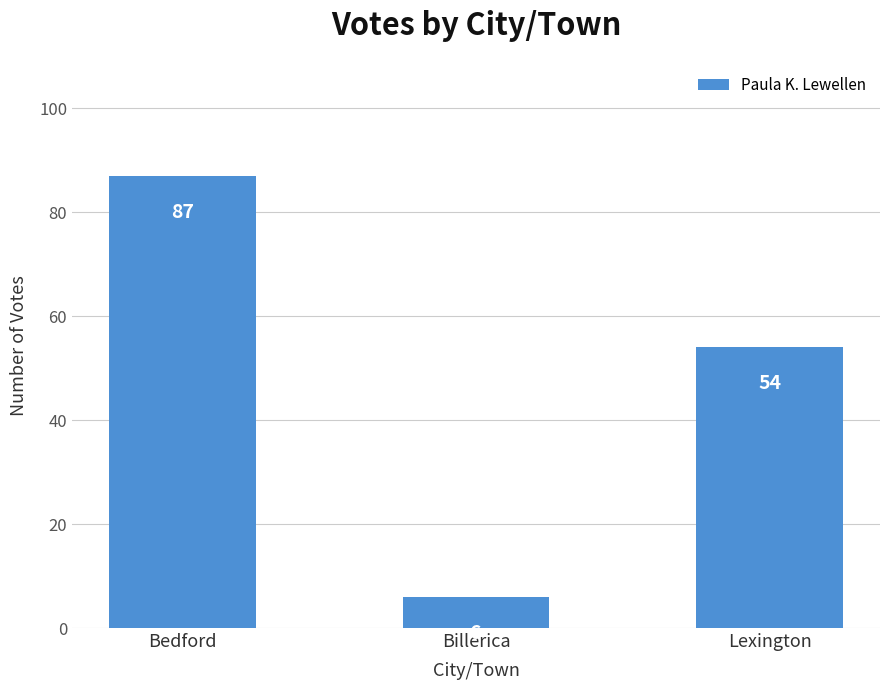

Between Bedford and Lexington, which is larger?

Bedford